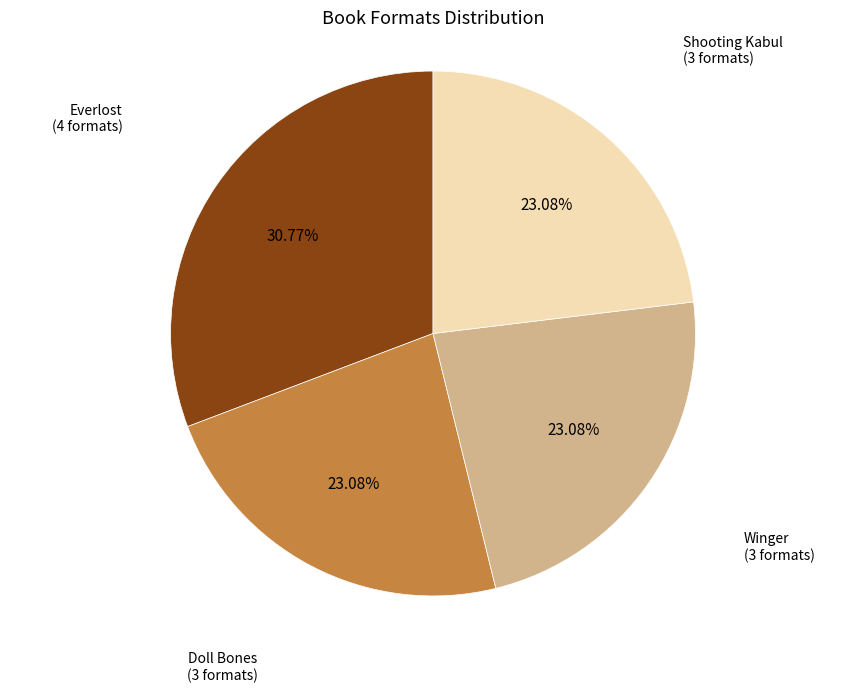

Is there any slice that represents more than half of the pie?

No